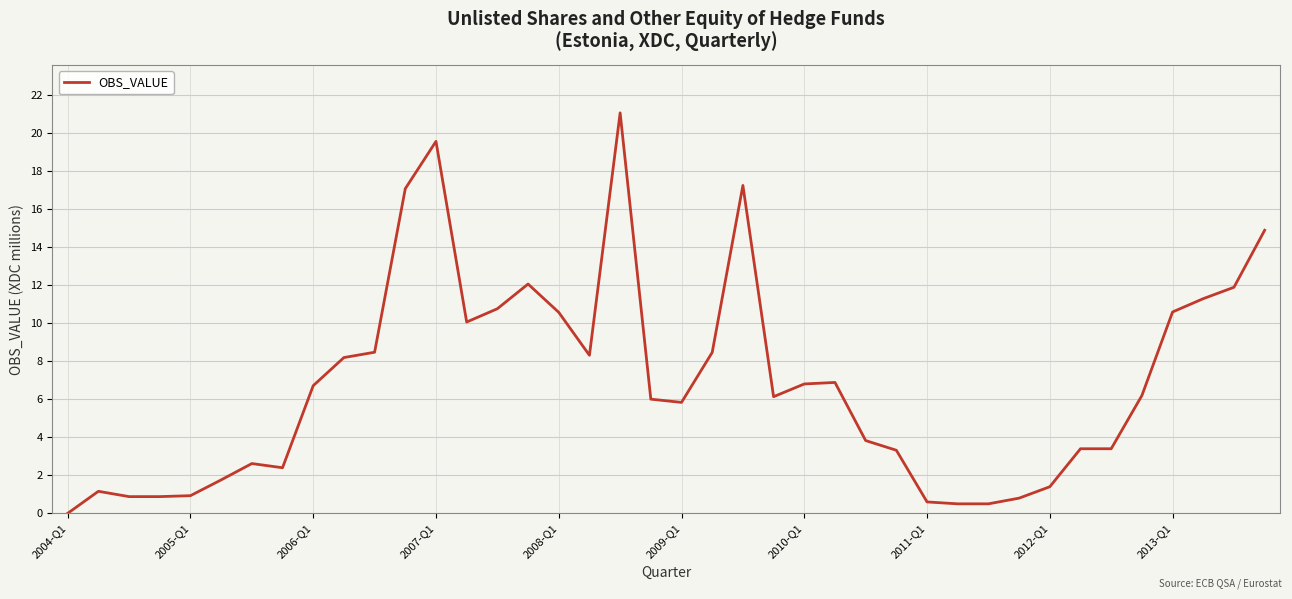

What is the maximum value shown in the chart?

21.1